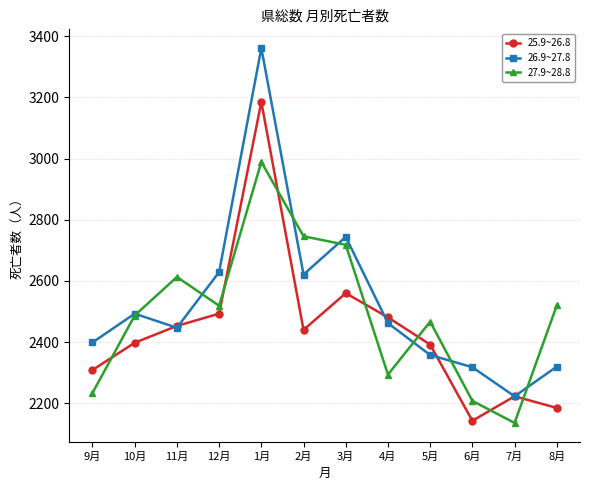

The 27.9~28.8 series shows 2487 at 10月. True or false?

True